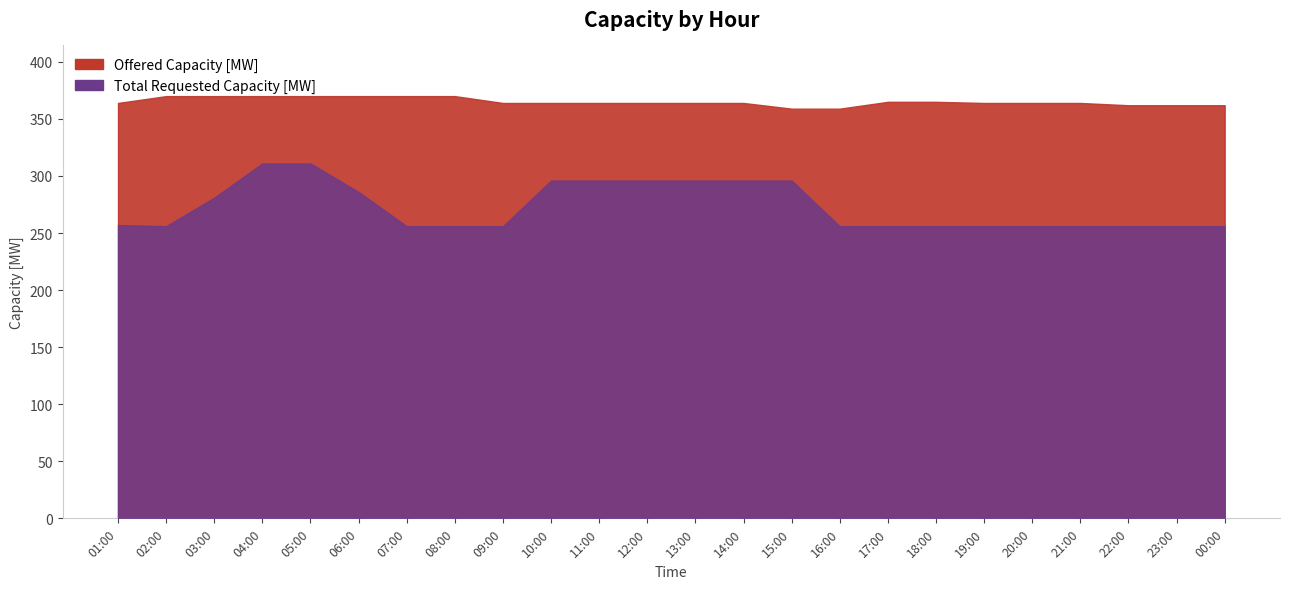

Rank the series by their maximum value, from lowest to highest.

Total Requested Capacity [MW], Offered Capacity [MW]